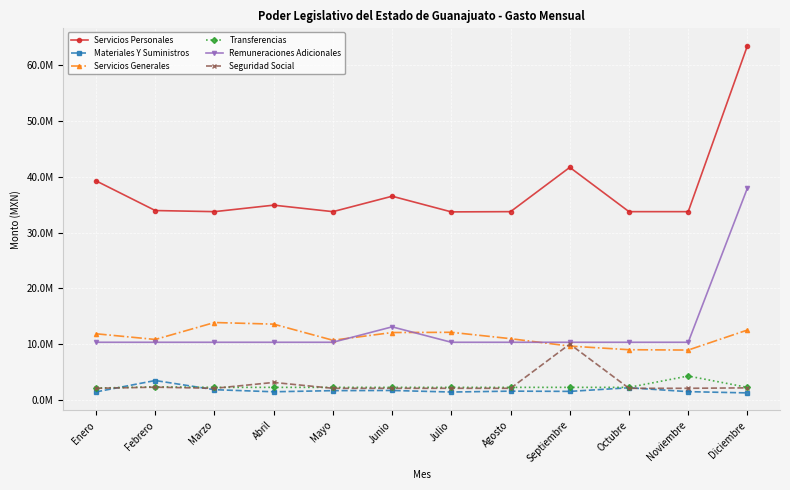

Is this an area chart (filled region under the line)?

No